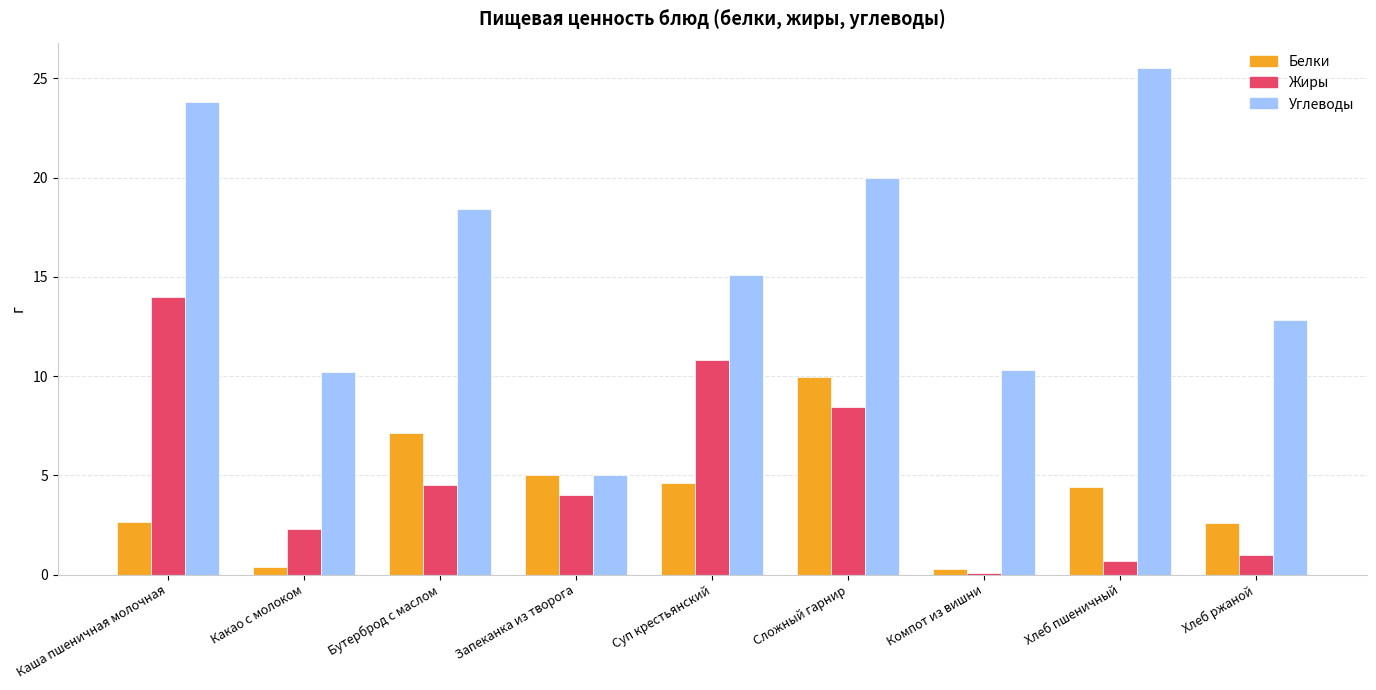

Is it true that Углеводы equals 13.9 at Какао с молоком?

False